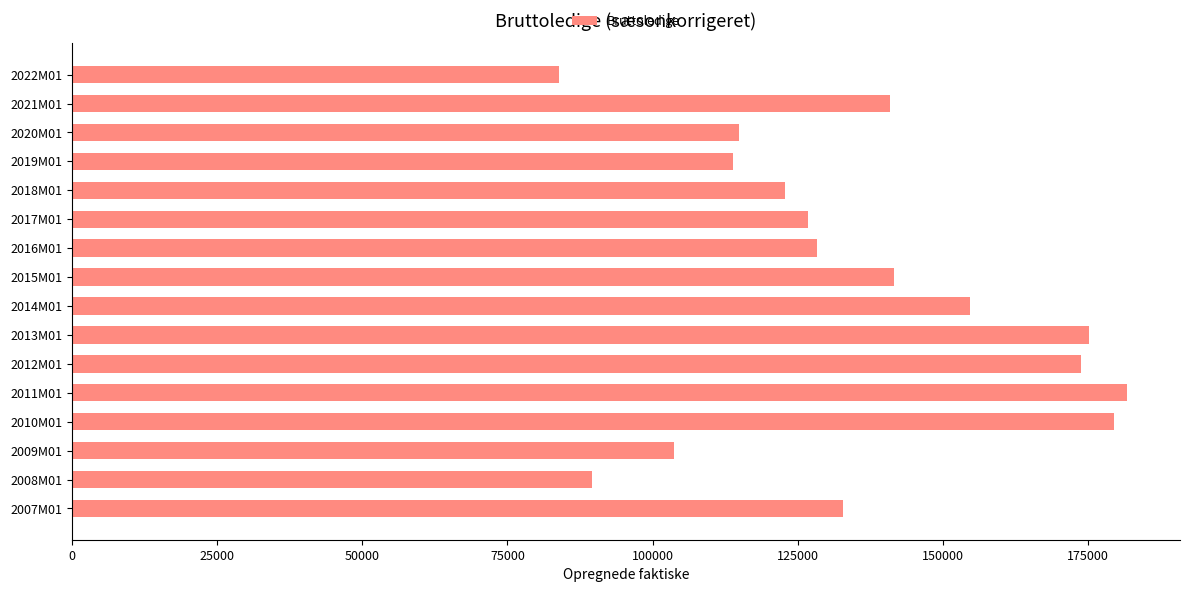

At which category does the chart reach its minimum across all series?

2022M01